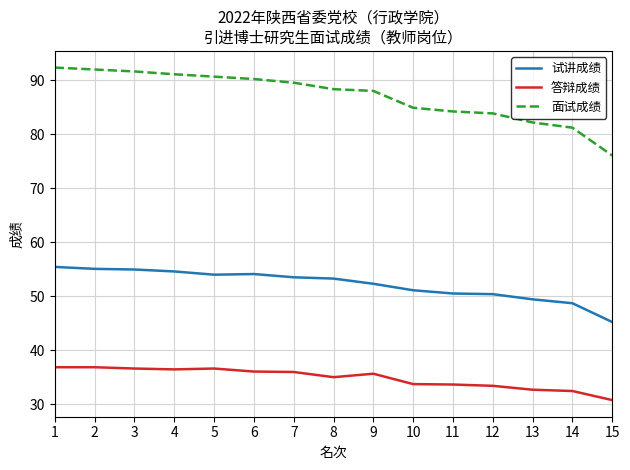

What are all the series names shown in the legend?

试讲成绩, 答辩成绩, 面试成绩